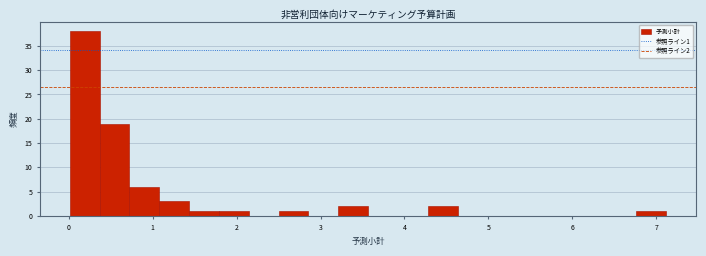

Read against the x-axis, roughly where is the centre of the tallest bar?

0.2